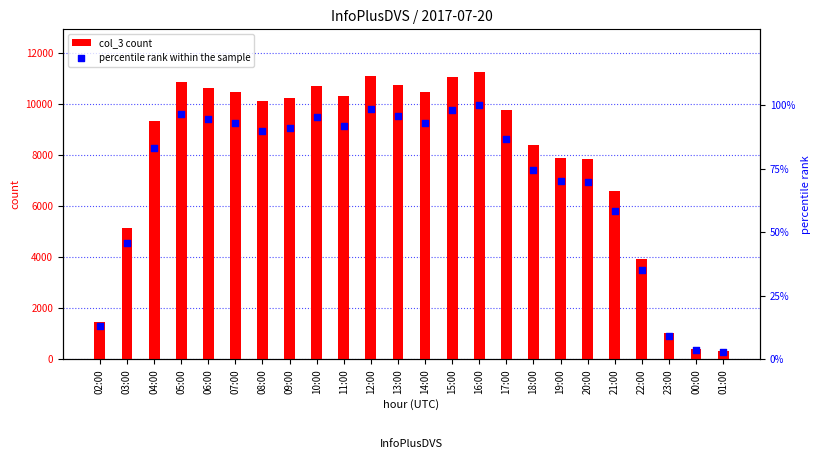

What are all the series names shown in the legend?

col_3 count, percentile rank within the sample